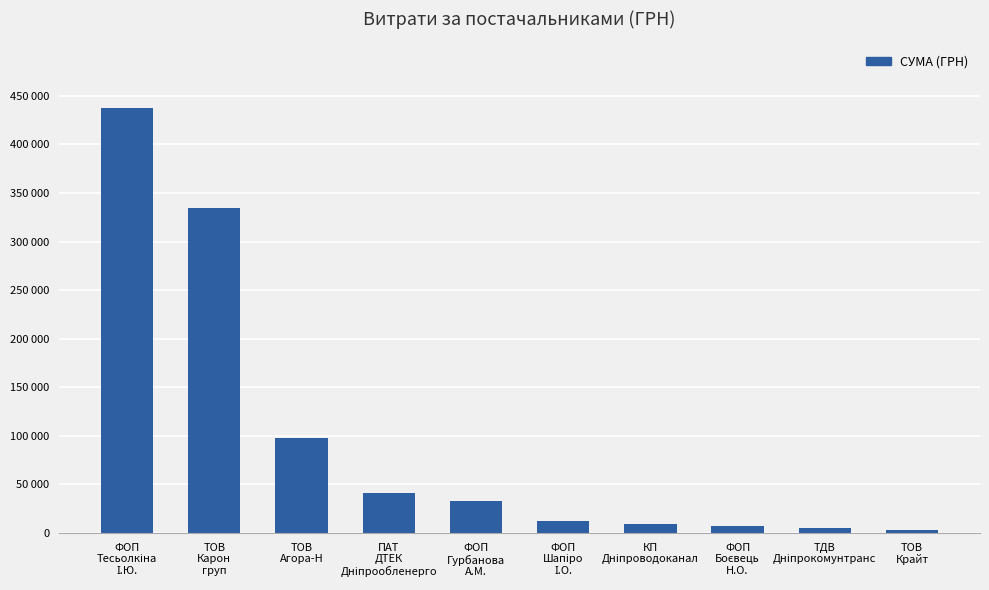

Is it true that the value at ФОП
Шапіро
І.О. is 16877.9?

False